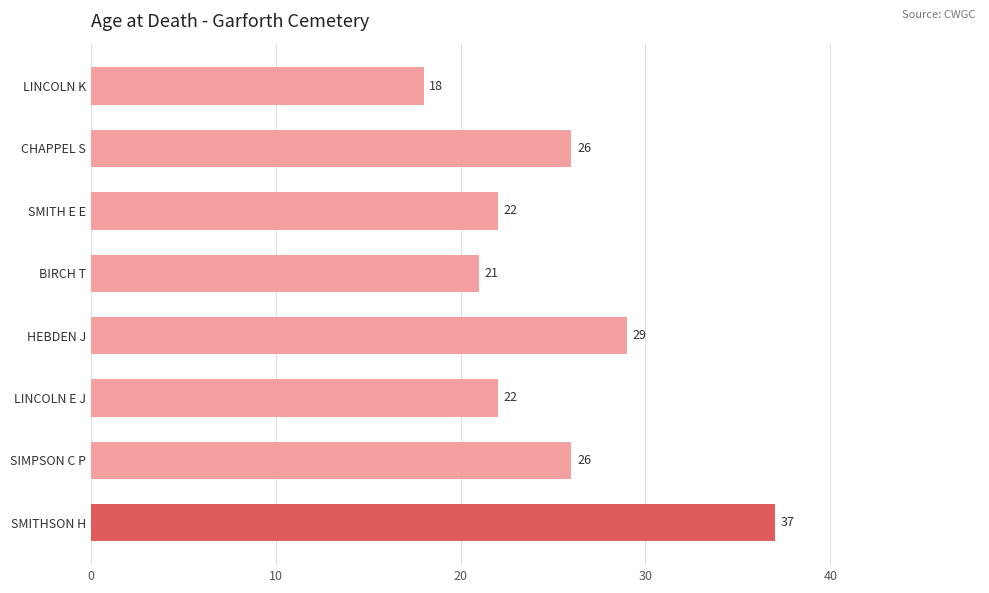

What is the change in value from CHAPPEL S to BIRCH T?

-5